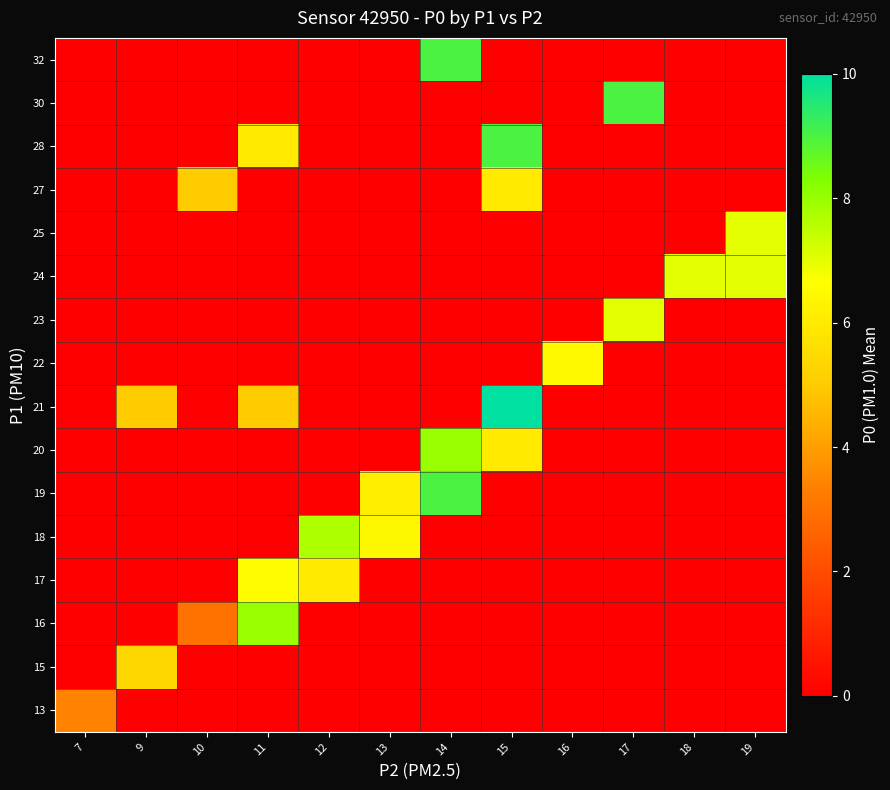

What is the total value across all series at 19?

14.0